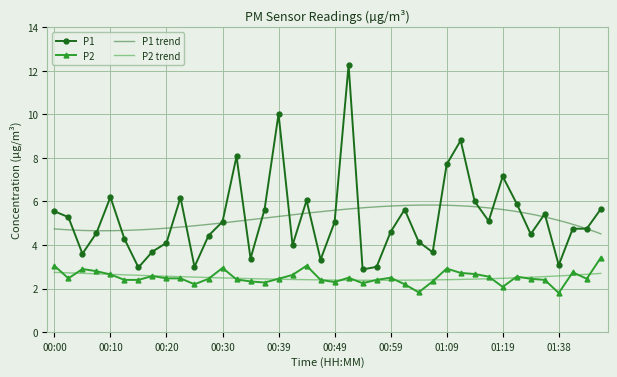

True or false: P2 has more than 2 points higher than both neighbors.

True